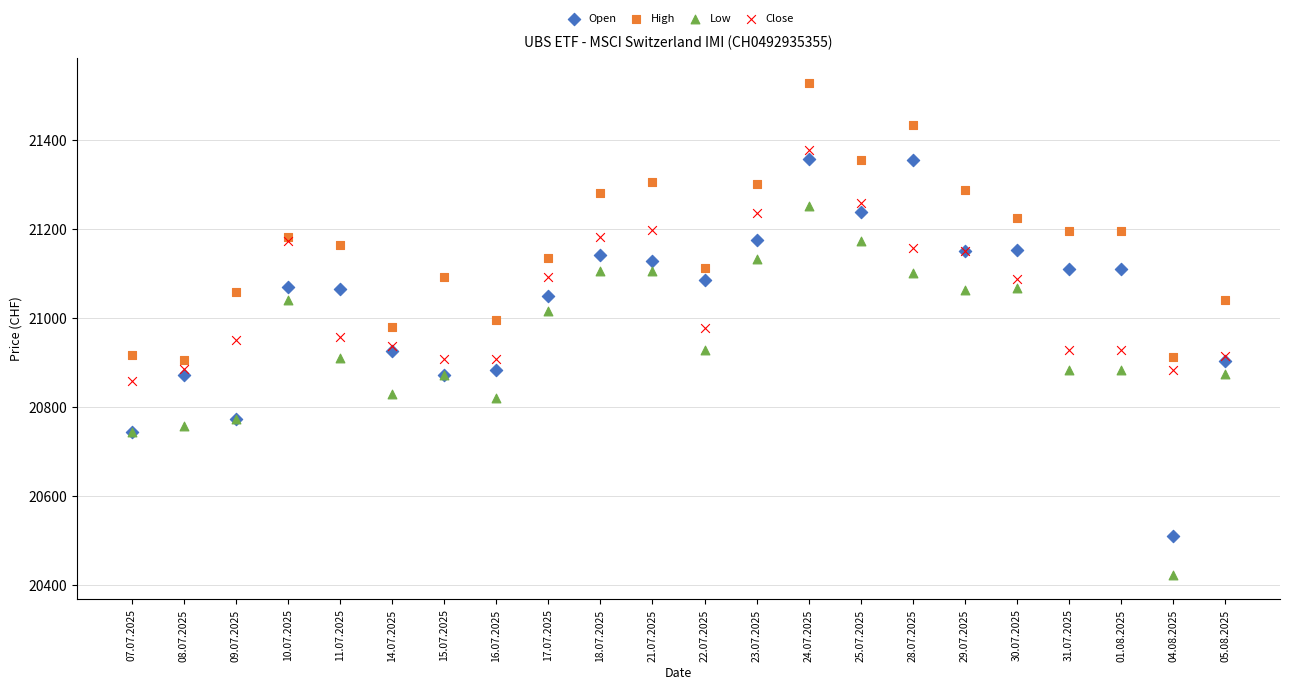

Which series has the largest Y range (max minus min)?

Open